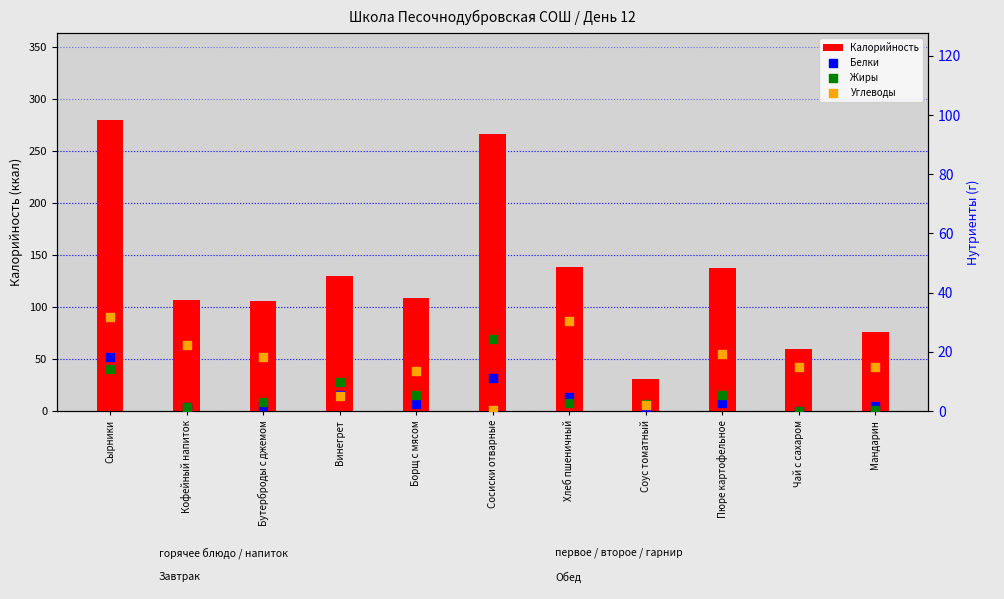

At how many categories does at least one series exceed 94?

8